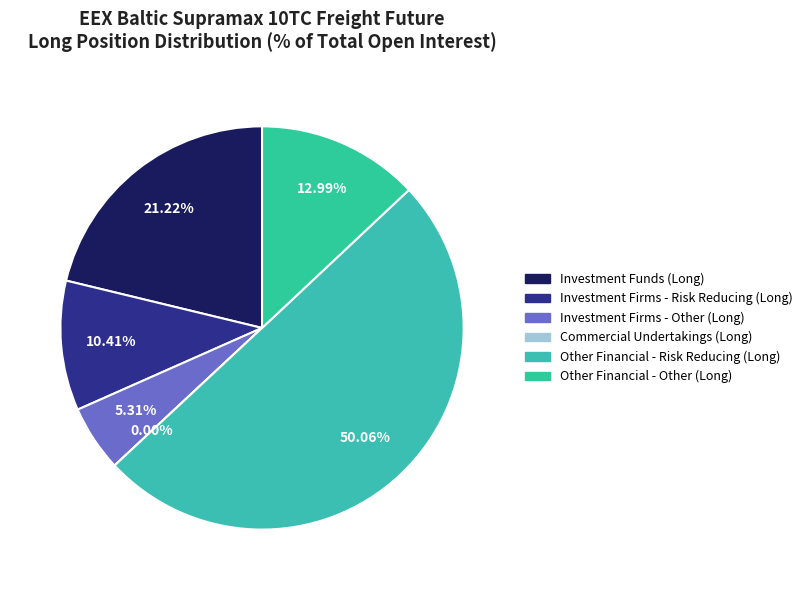

Rank the categories by value from highest to lowest.

Other Financial - Risk Reducing (Long), Investment Funds (Long), Other Financial - Other (Long), Investment Firms - Risk Reducing (Long), Investment Firms - Other (Long), Commercial Undertakings (Long)